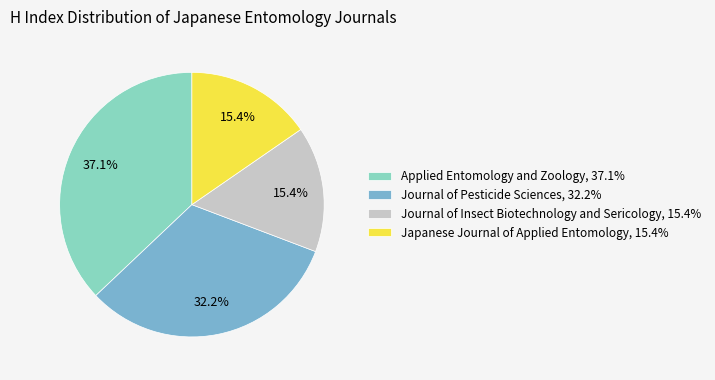

To the nearest percent, what percentage of the pie is Journal of Insect Biotechnology and Sericology?

15%